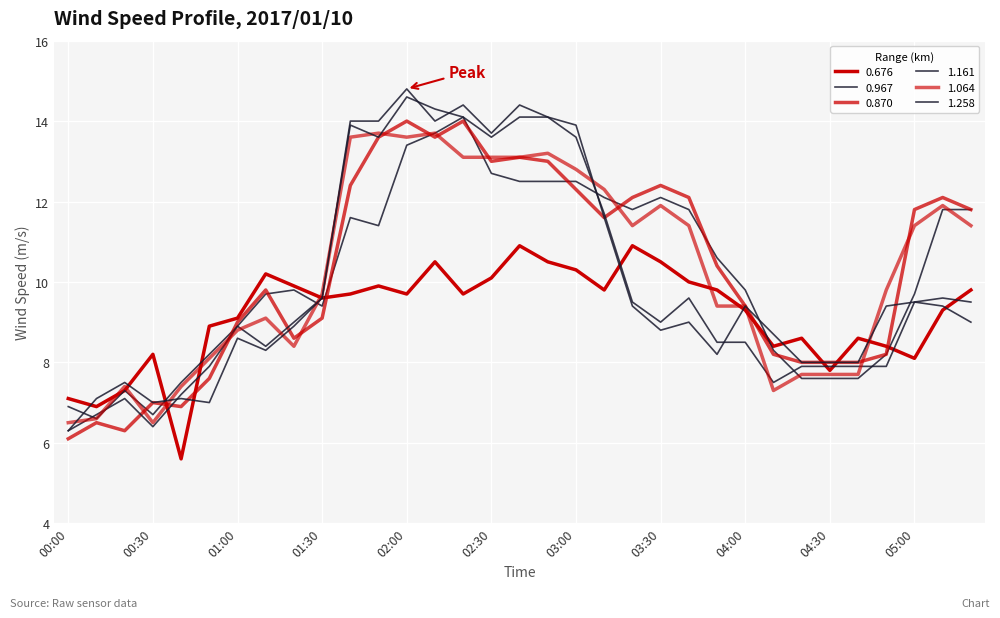

Does the chart display data point markers on the line(s)?

No